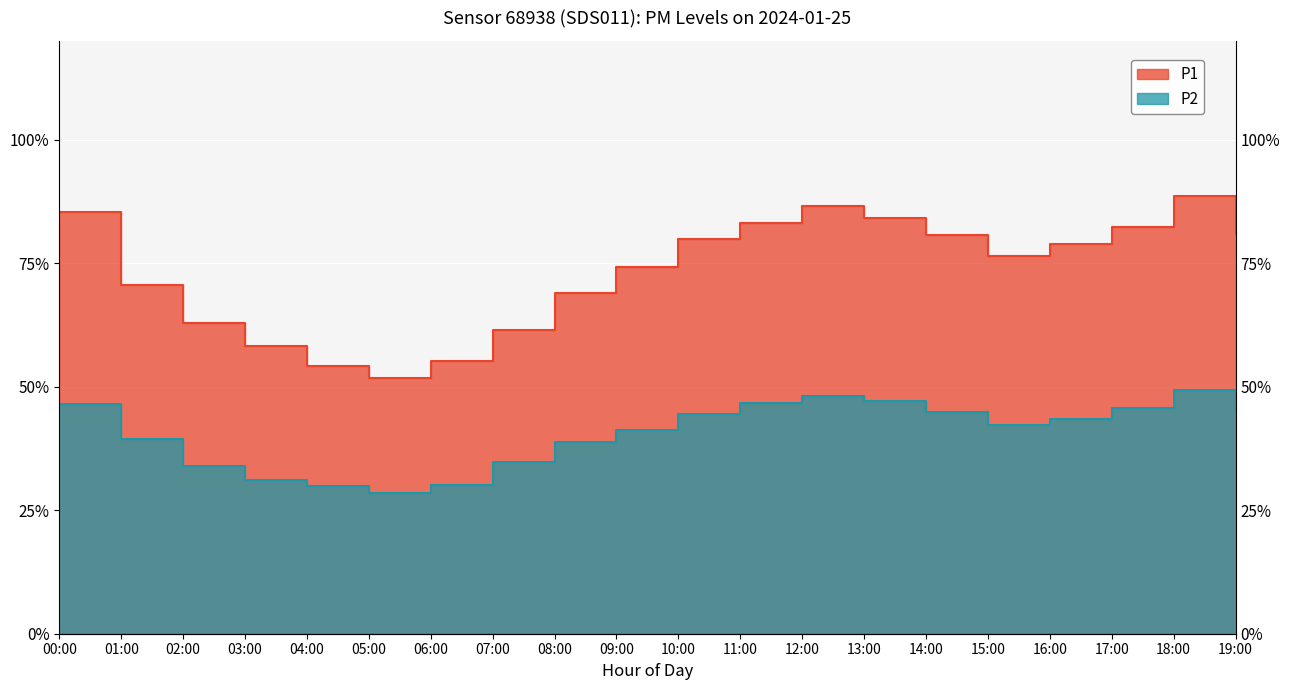

Reading left to right, transcribe all the data shown in this chart.

P1: 00:00=85.4	01:00=70.6	02:00=62.8	03:00=58.3	04:00=54.1	05:00=51.7	06:00=55.2	07:00=61.4	08:00=68.9	09:00=74.3	10:00=79.8	11:00=83.2	12:00=86.5	13:00=84.1	14:00=80.7	15:00=76.4	16:00=78.9	17:00=82.3	18:00=88.6	19:00=80.9
P2: 00:00=46.5	01:00=39.4	02:00=33.9	03:00=31.2	04:00=29.8	05:00=28.5	06:00=30.1	07:00=34.7	08:00=38.8	09:00=41.2	10:00=44.5	11:00=46.8	12:00=48.1	13:00=47.2	14:00=44.9	15:00=42.3	16:00=43.5	17:00=45.6	18:00=49.3	19:00=45.0